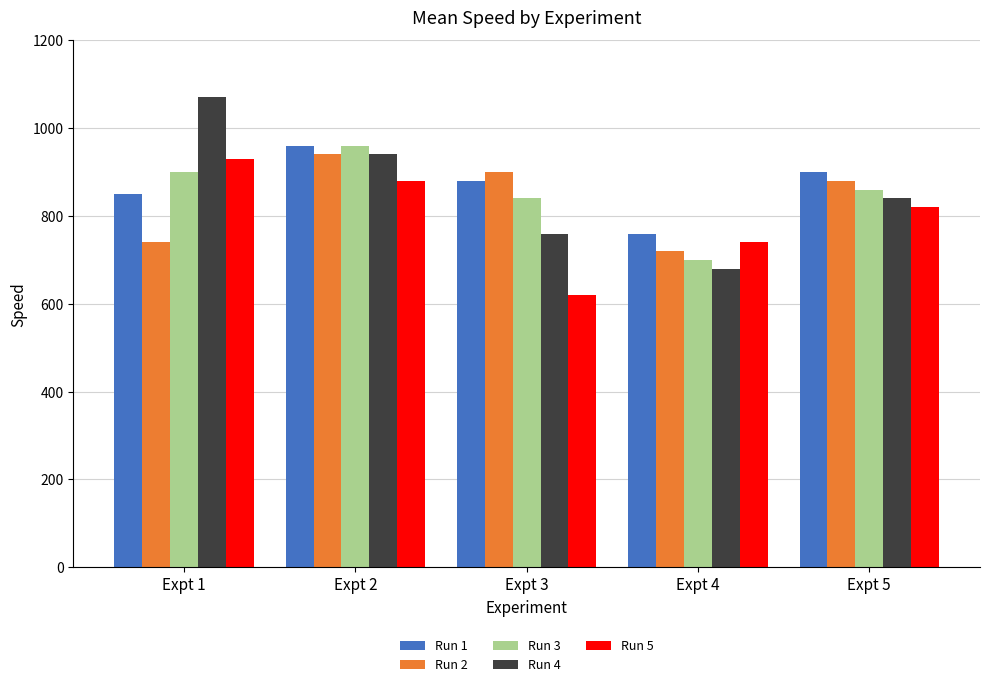

What is the value of the Run 2 bar at the 4th from the left?

720